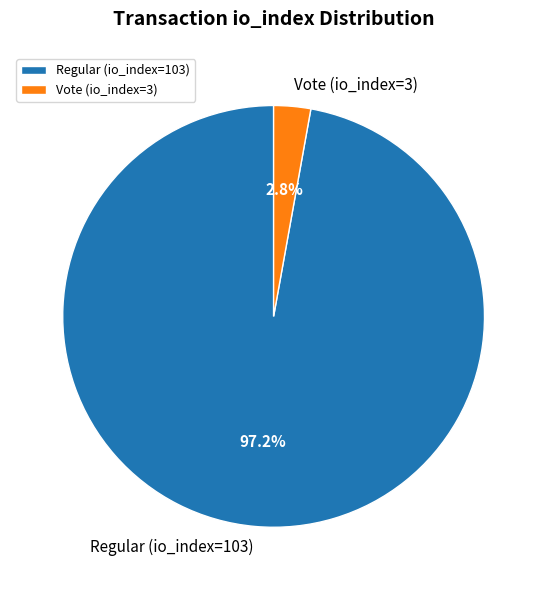

Which has a higher value, Regular (io_index=103) or Vote (io_index=3)?

Regular (io_index=103)